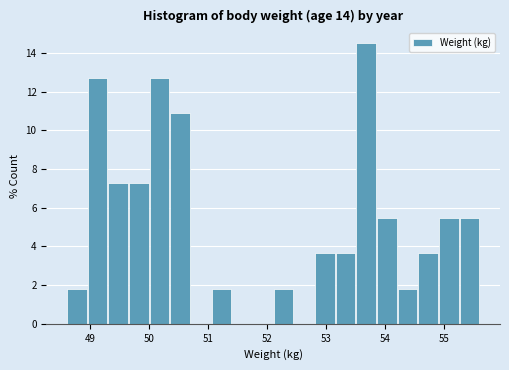

Read against the x-axis, roughly where is the centre of the tallest bar?

53.7